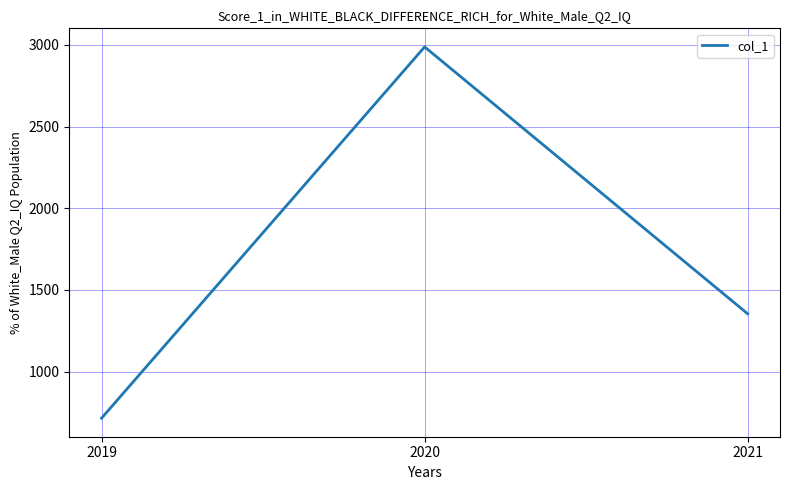

Rank the categories by value from highest to lowest.

2020, 2021, 2019